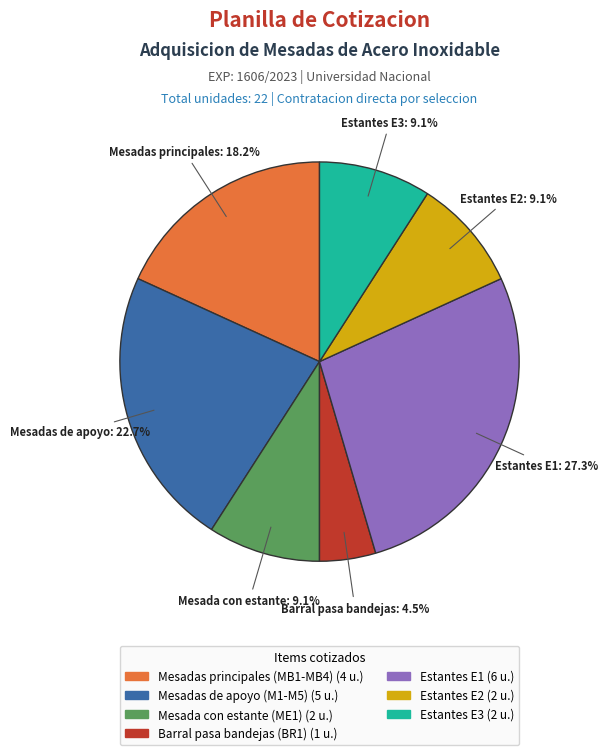

To the nearest percent, what is the difference between the largest and smallest slice percentages?

23%